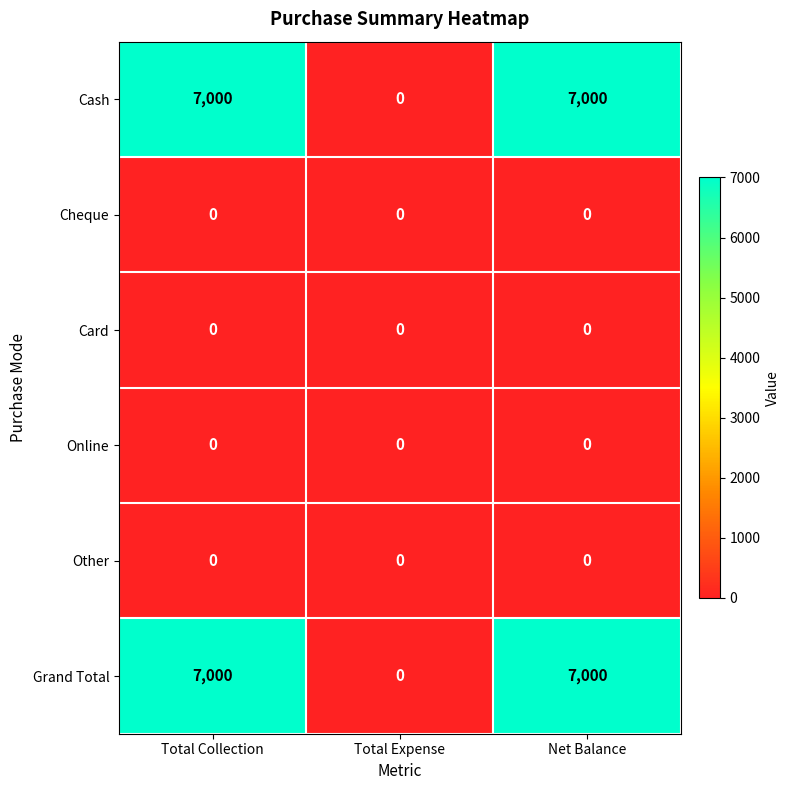

Reading left to right, what are all the values shown in this chart?

Cash: 7000	0	7000
Cheque: 0	0	0
Card: 0	0	0
Online: 0	0	0
Other: 0	0	0
Grand Total: 7000	0	7000